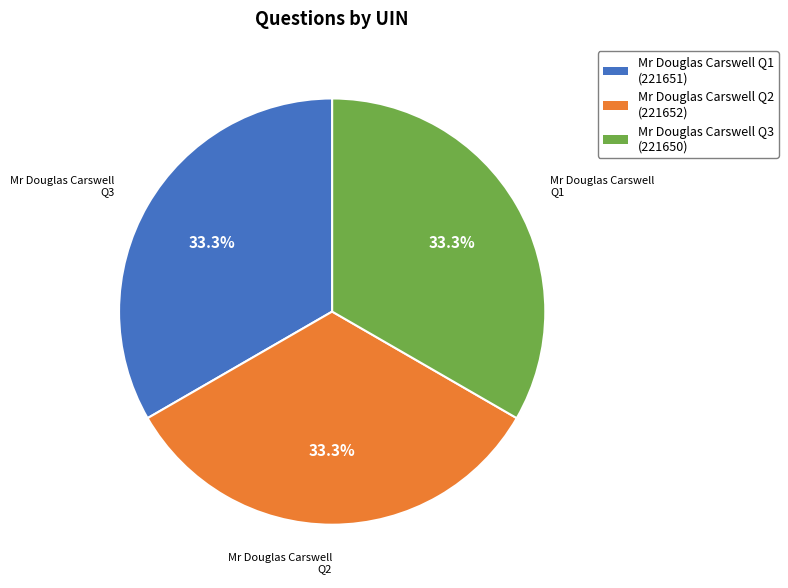

Is there any slice that represents more than half of the pie?

No